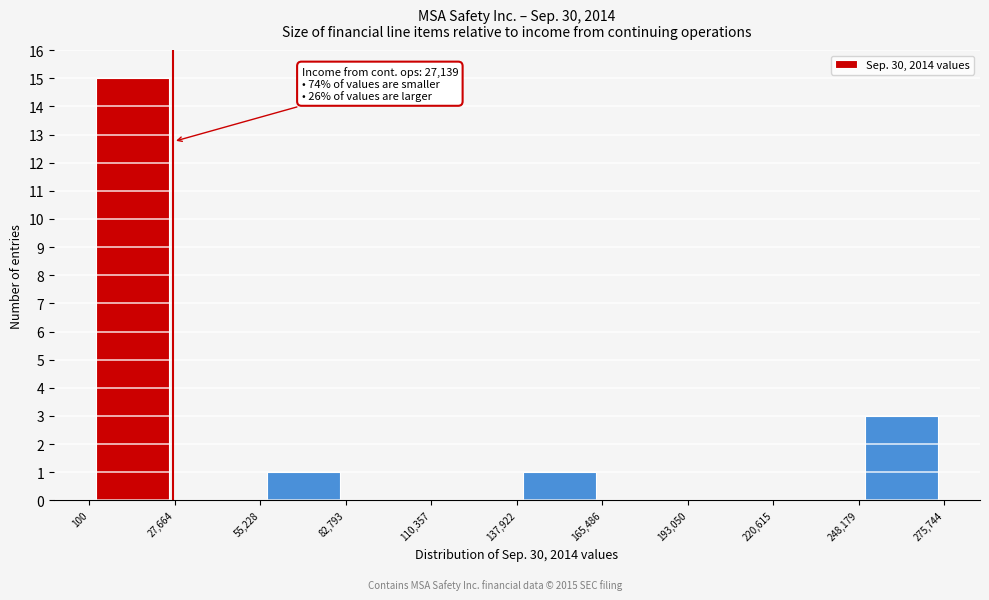

Which range on the x-axis has the tallest bar?

100 to 27,664